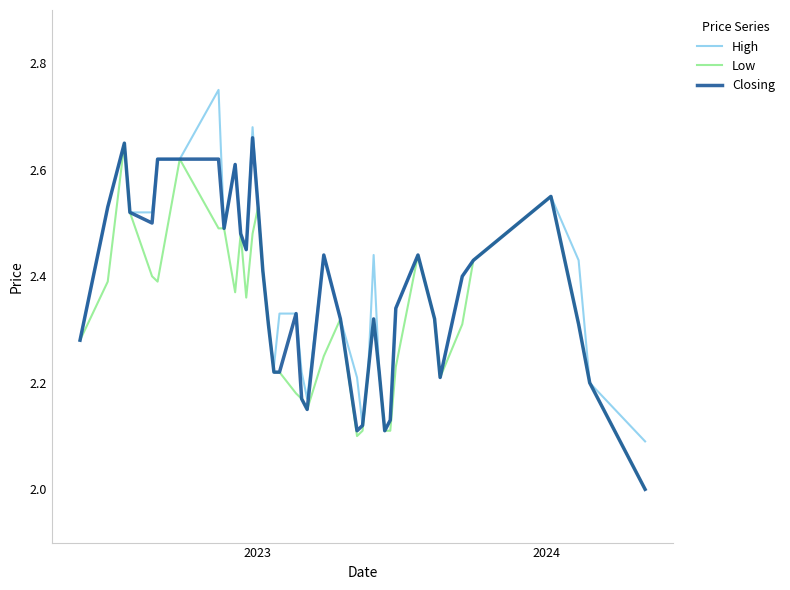

What is the lowest value of the Closing series?

2.0